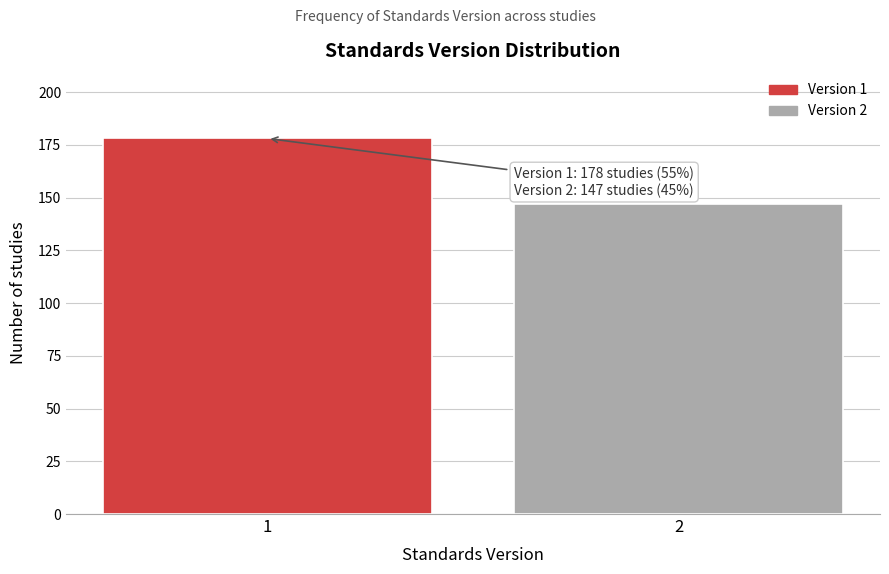

Reading left to right, list all the values displayed in this chart.

1=178	2=147